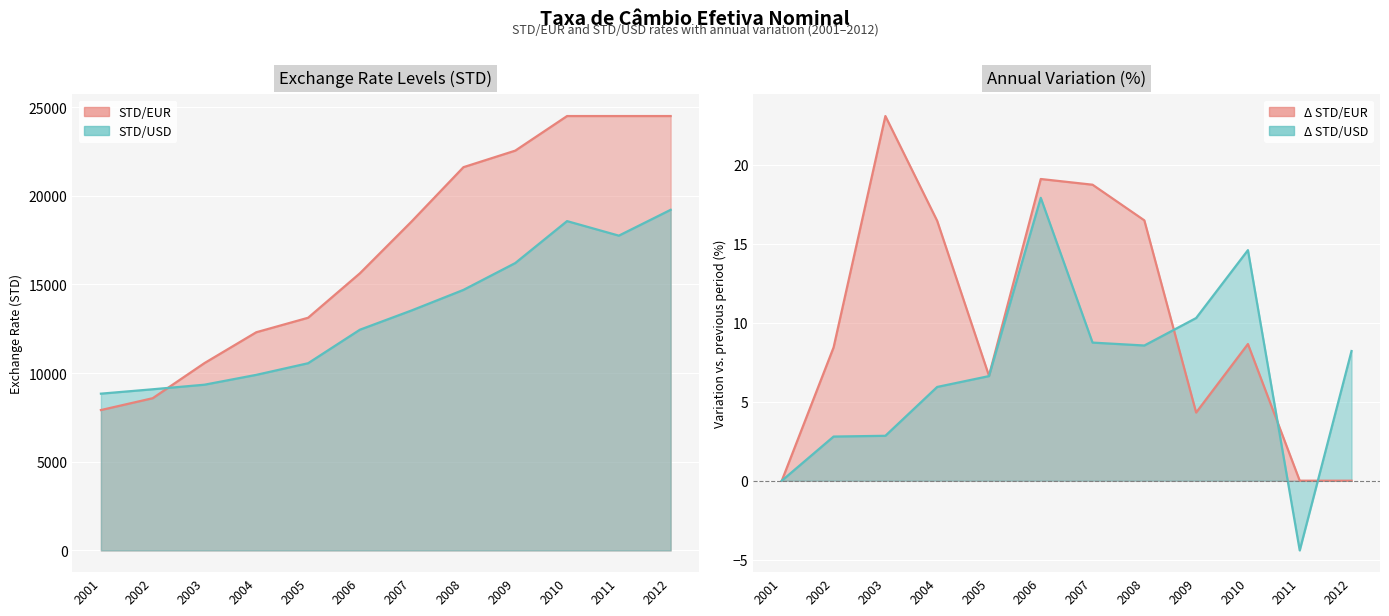

Reading left to right, what are all the values shown in this chart?

STD/EUR: 7917.6	8585.7	10567.6	12305.9	13123.4	15629.7	18558.1	21616.4	22549.1	24500.0	24500.0	24500.0
STD/USD: 8842.1	9089.2	9347.6	9902.3	10558.0	12448.5	13536.8	14695.2	16208.5	18574.0	17754.2	19211.4